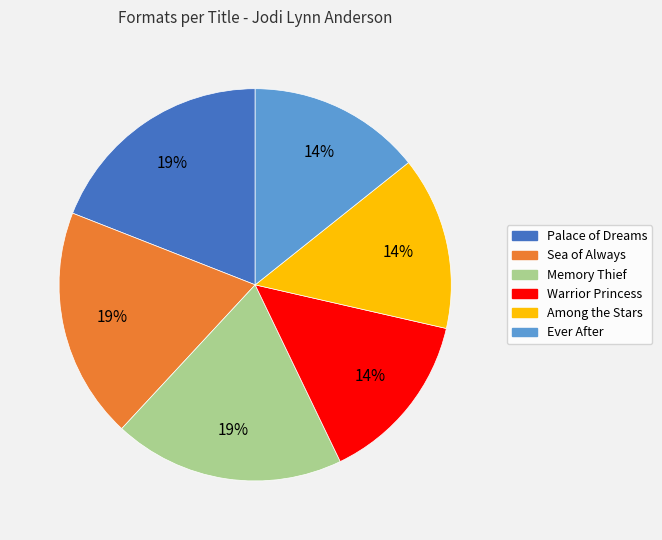

To the nearest percent, what is the combined percentage of Among the Stars and Palace of Dreams?

33%